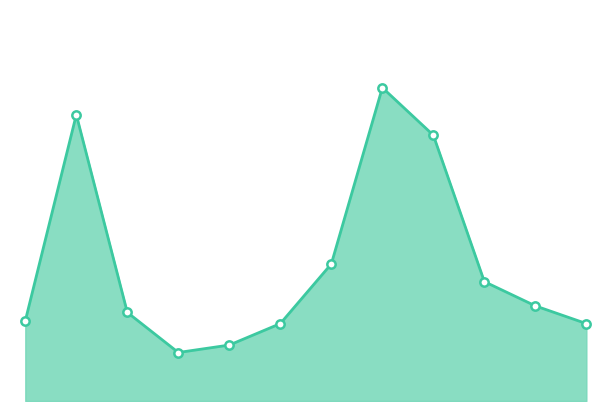

At which category does the data reach its first local valley?

ХЛЕБ РЖ.-ПШЕНИЧНЫЙ